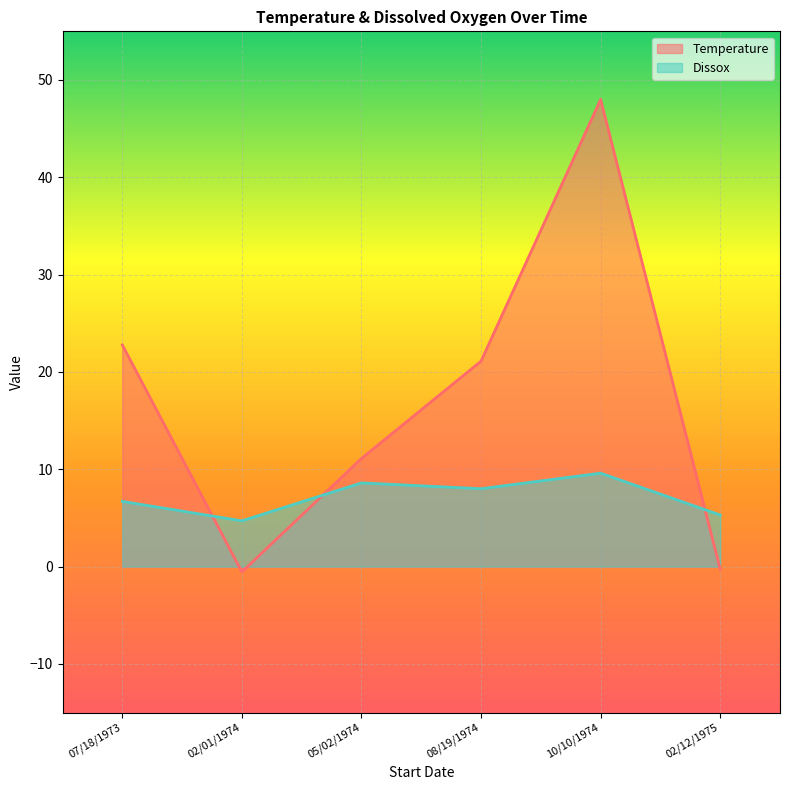

The value of Temperature at 07/18/1973 is 11.9. True or false?

False